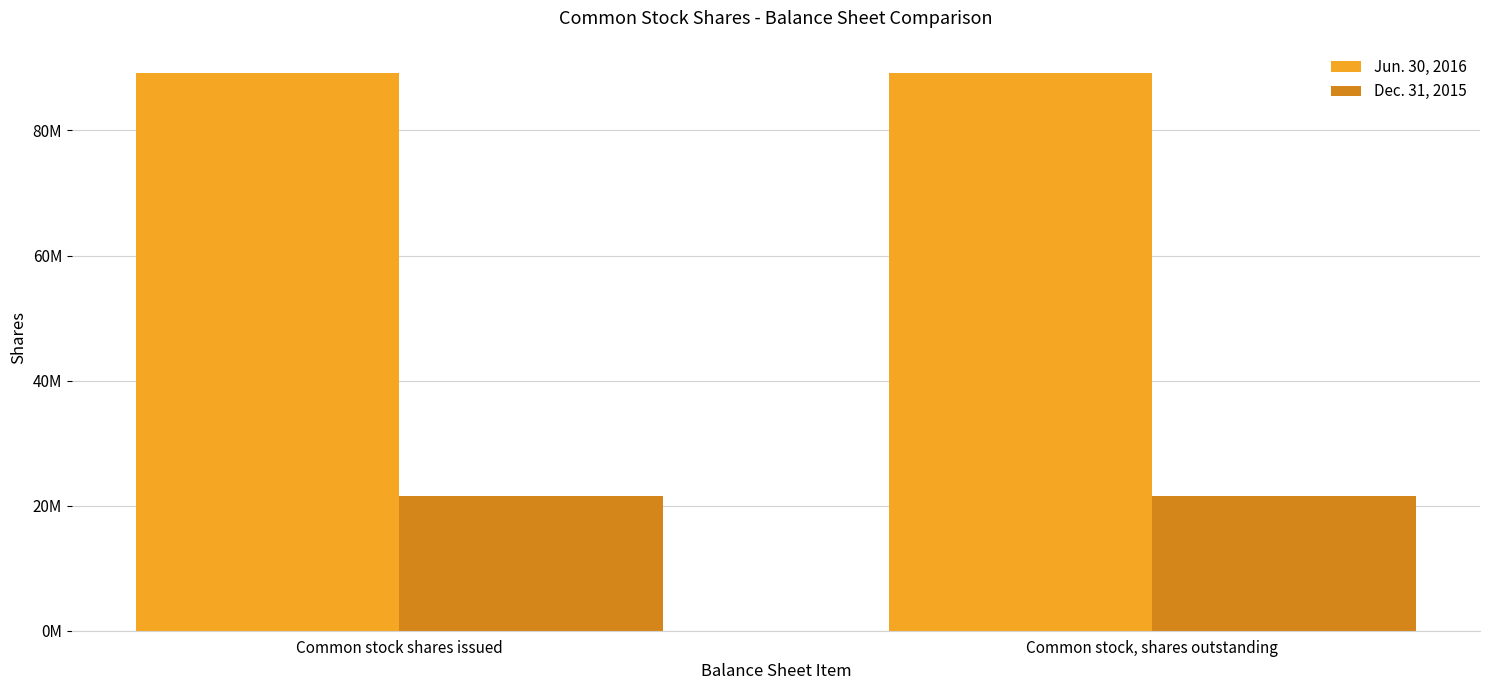

Are the bars horizontal?

No